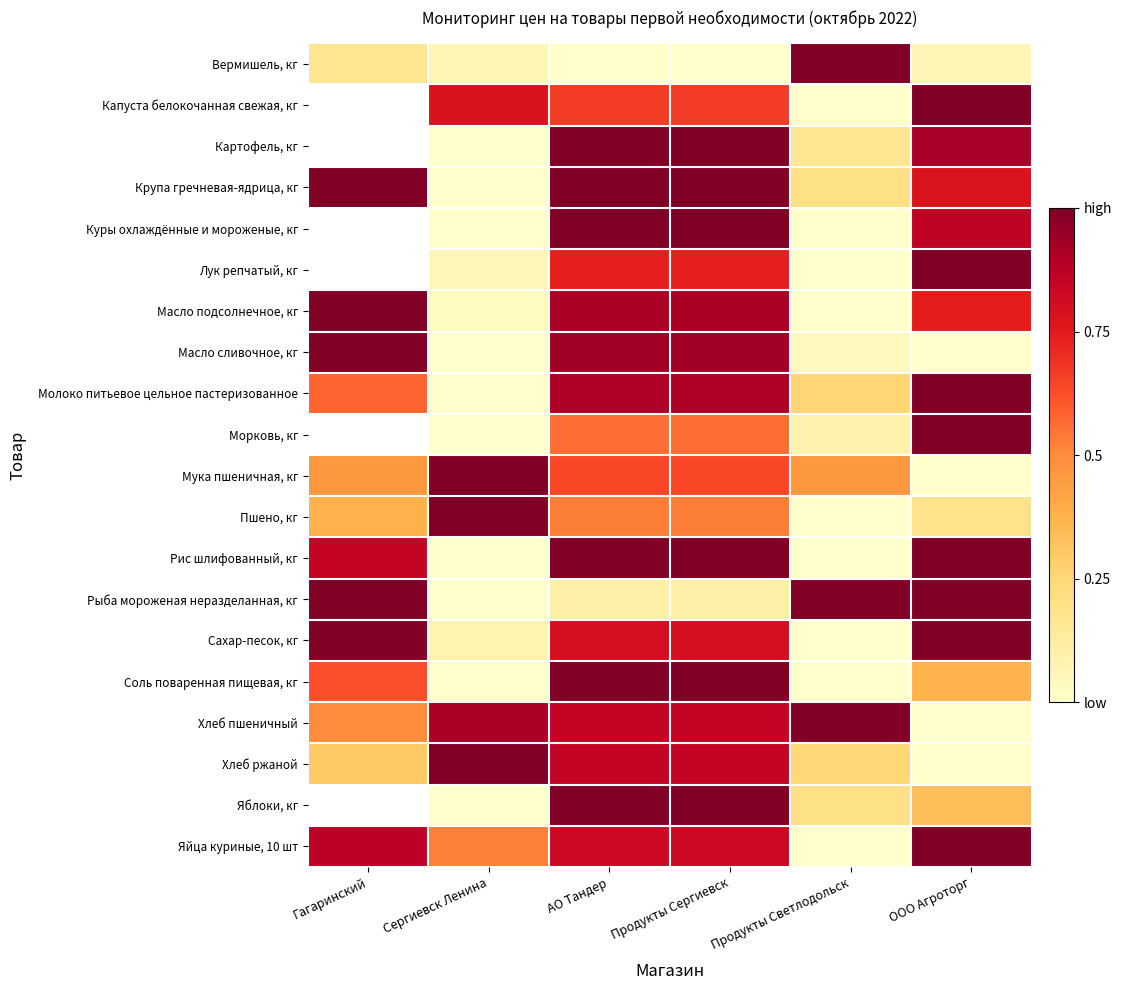

Rank the categories by Яйца куриные, 10 шт value from lowest to highest.

Продукты Светлодольск, Сергиевск Ленина, АО Тандер, Продукты Сергиевск, Гагаринский, ООО Агроторг